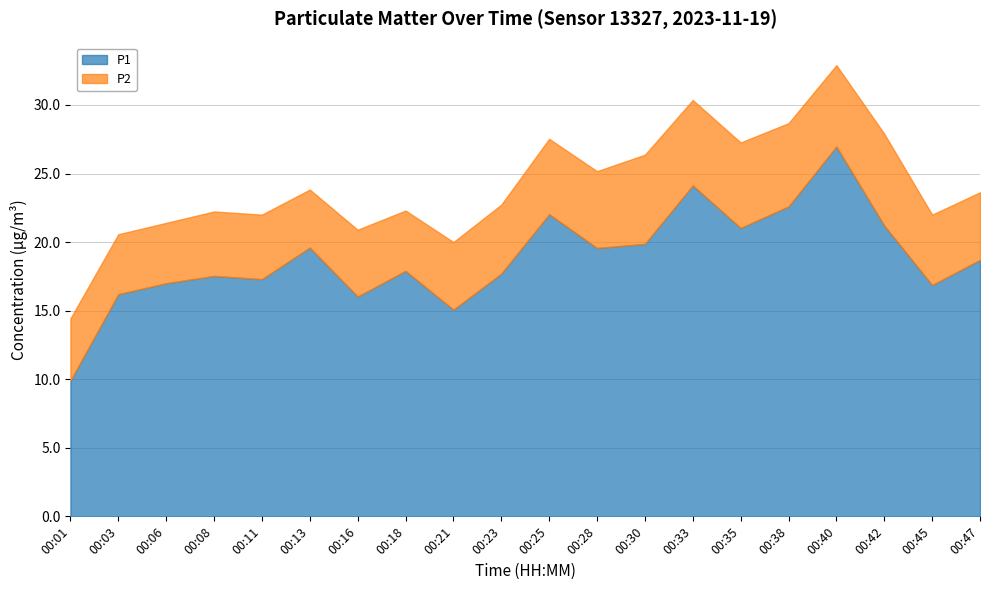

True or false: the data shows 18.7 at 00:47.

True